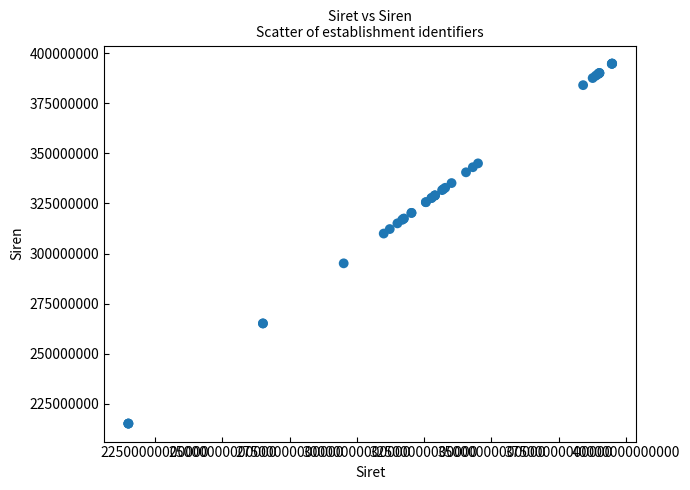

What Y value in the scatter plot is closest to 304980138?

309976116